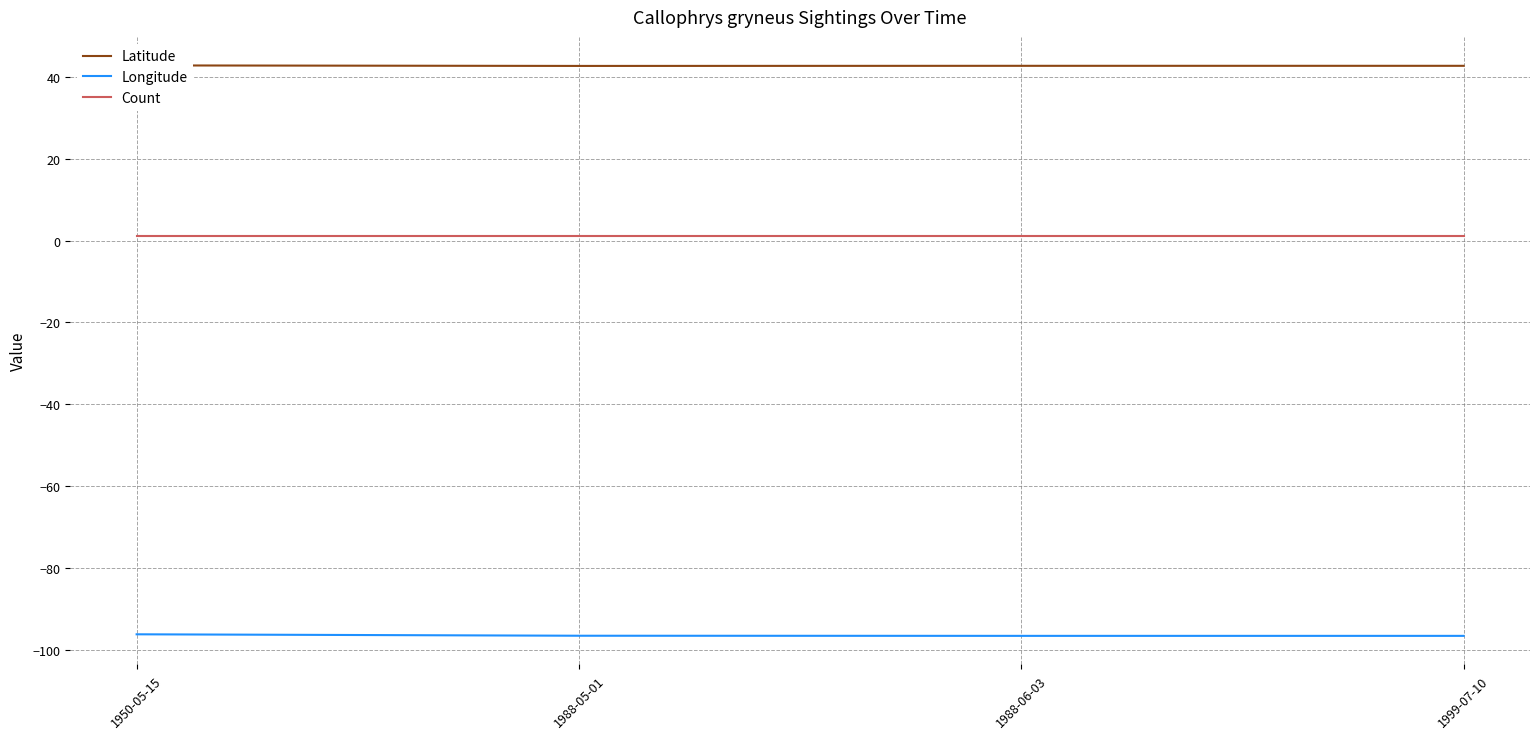

What is the value of the Longitude point at the 2nd from the left?

-96.5